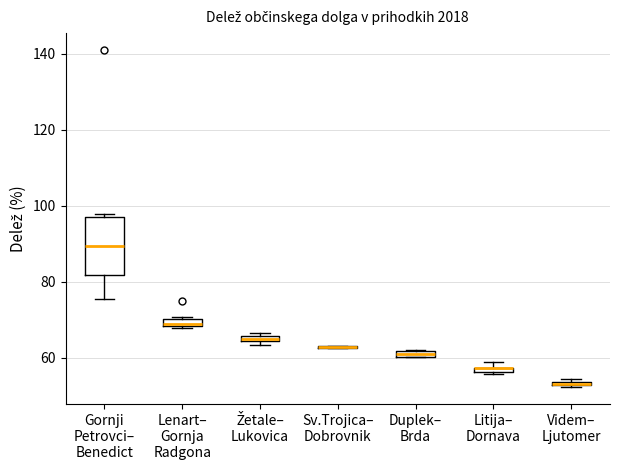

Comparing the boxes themselves (not the whiskers), which one is the tallest?

Gornji Petrovci– Benedict